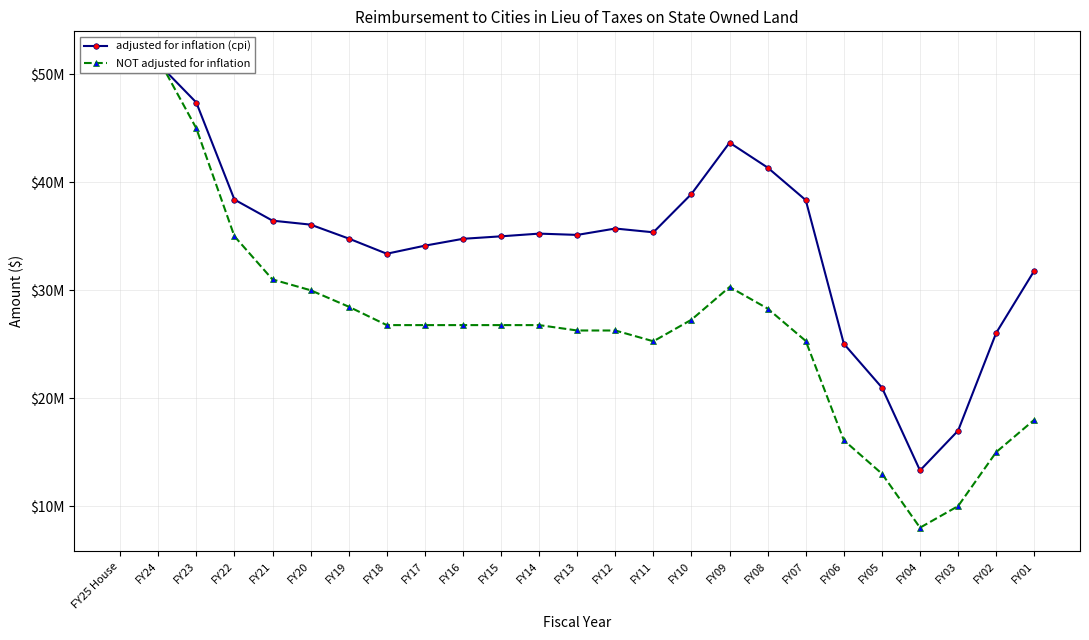

At how many categories does at least one series exceed 35656913?

11